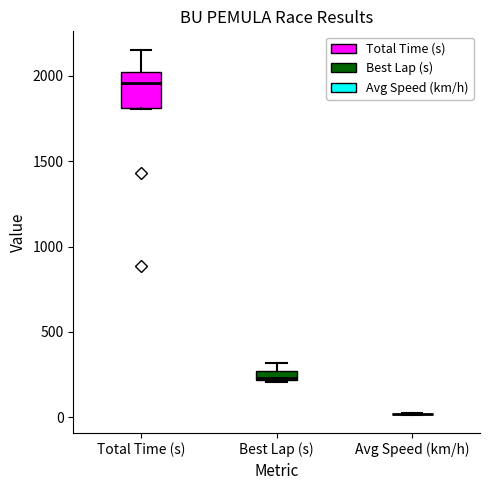

Which box is the tallest, from its lower edge to its upper edge?

Total Time (s)